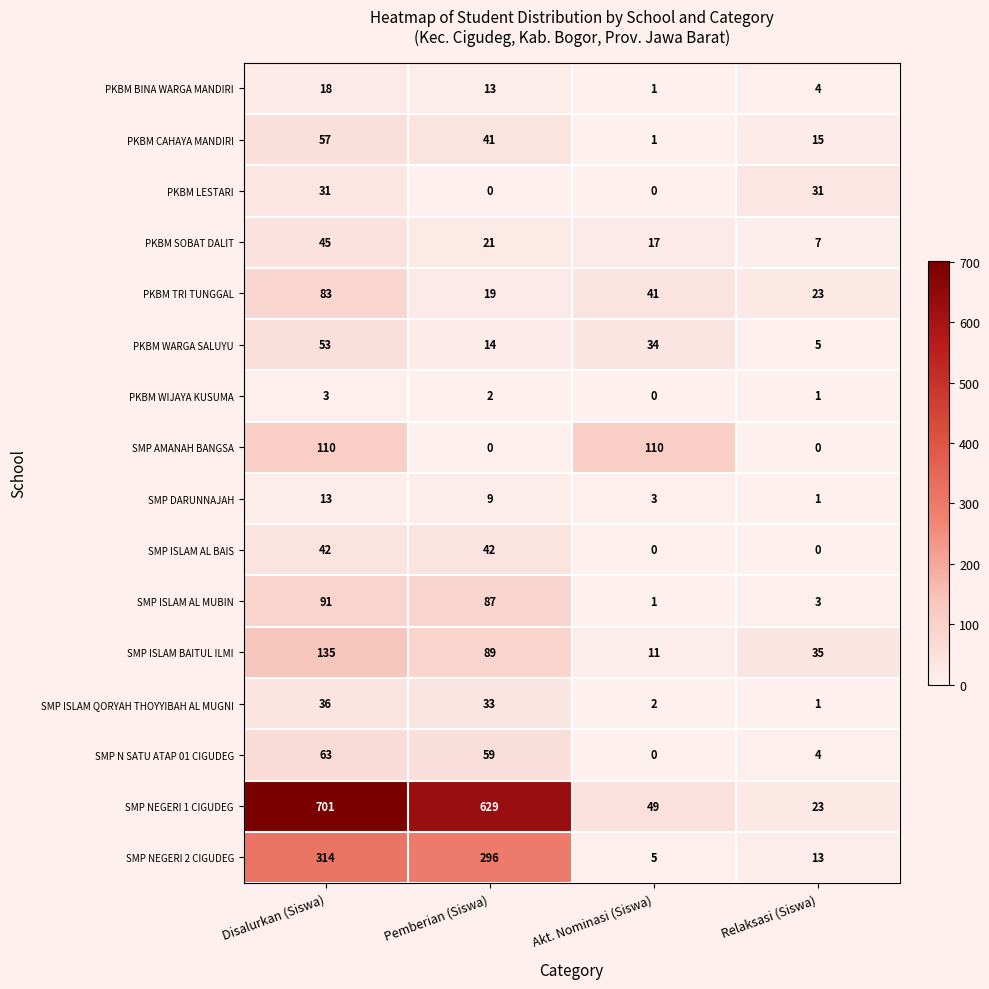

At how many categories does at least one series exceed 311?

2